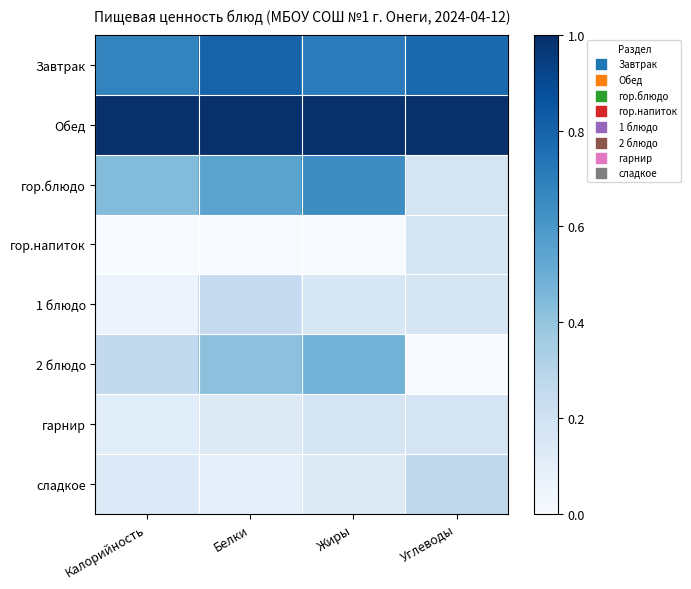

Which has a higher value, Жиры or Углеводы?

Углеводы